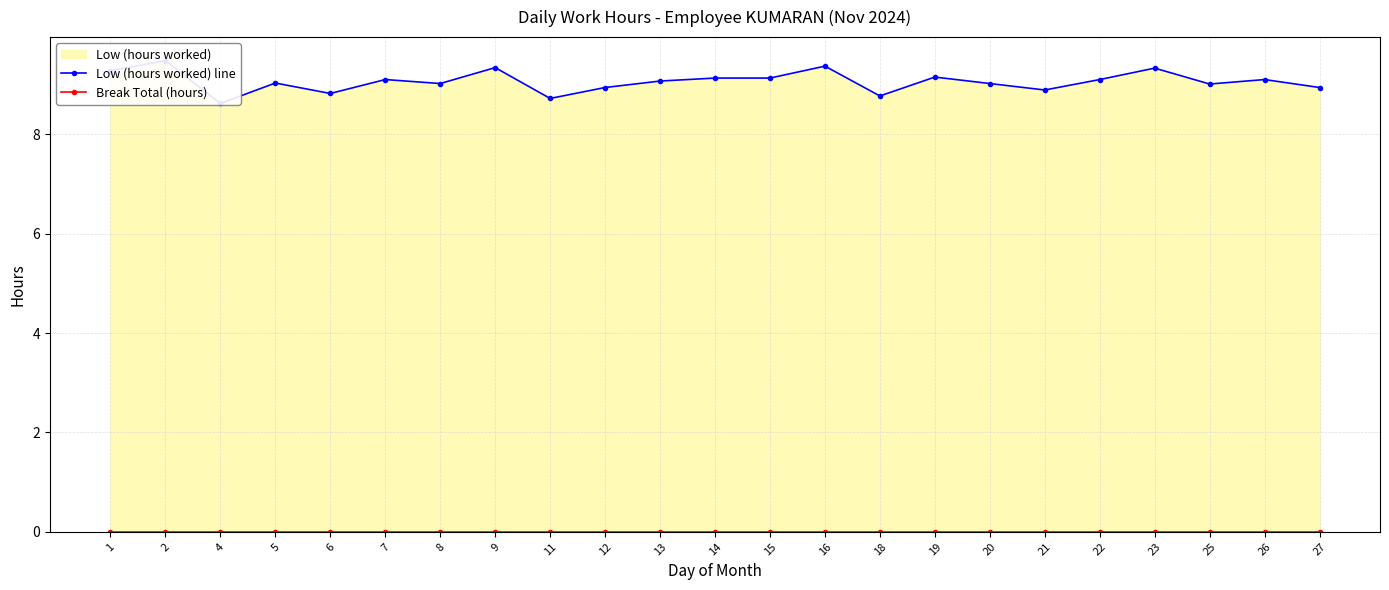

Is the value of Break Total (hours) at 18 greater than the value of Low (hours worked) line at 22?

No